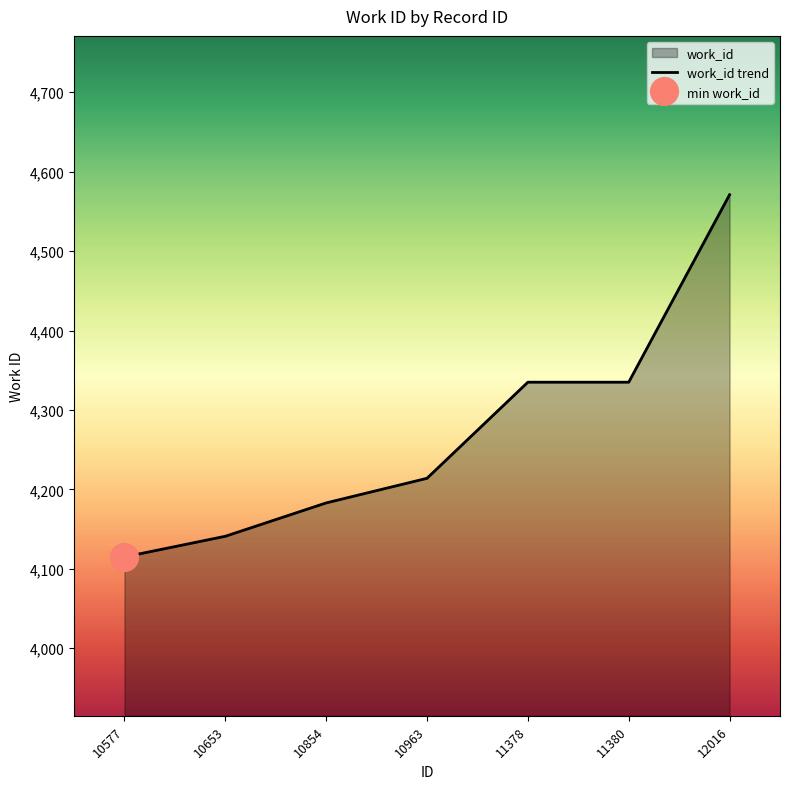

List the labels in order of value, largest first.

12016, 11378, 11380, 10963, 10854, 10653, 10577